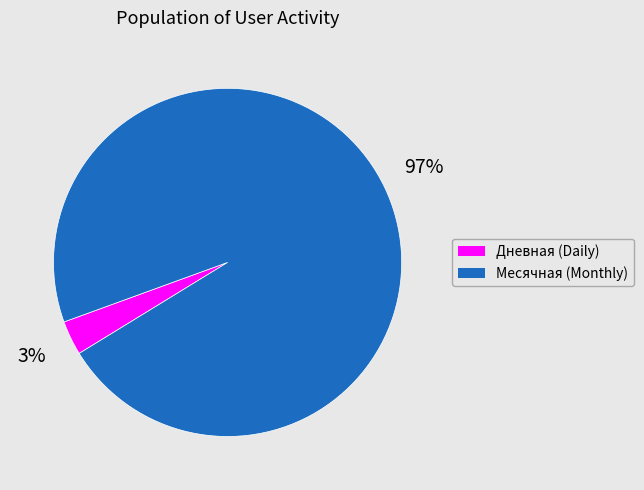

Does any single category account for the majority?

Yes